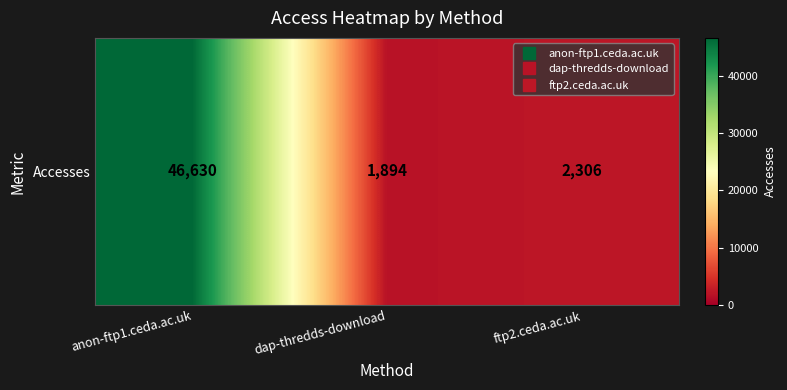

What value does the data have at dap-thredds-download?

1894